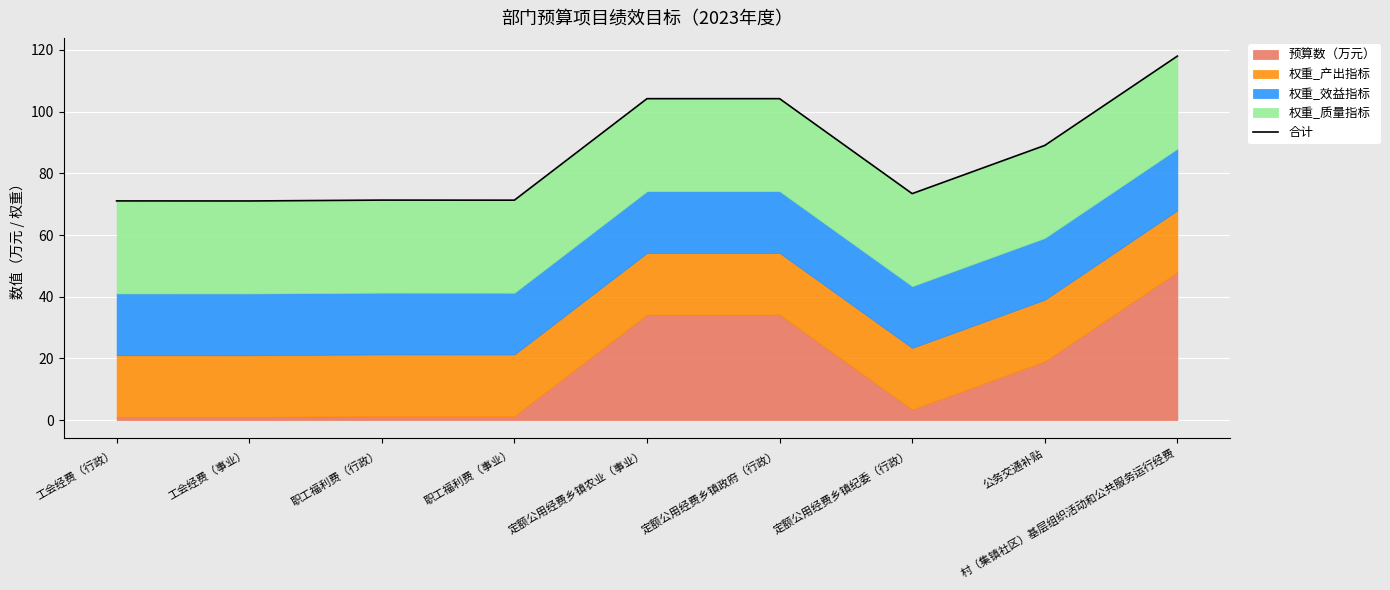

What is the change in value from 定额公用经费乡镇农业（事业） to 定额公用经费乡镇纪委（行政）?

-30.8